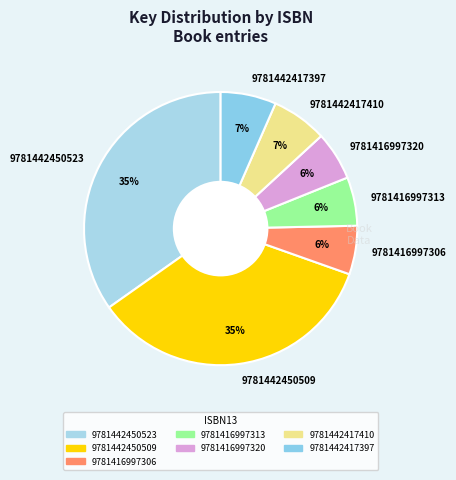

To the nearest percent, what is the average slice percentage?

14%